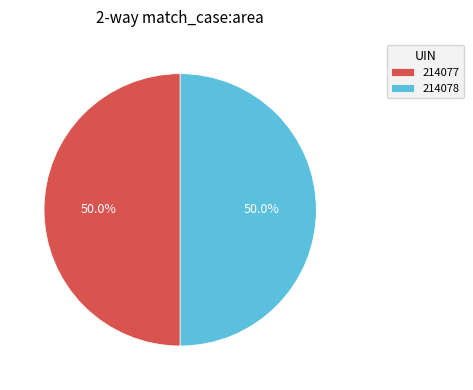

Is the sum of 214078 and 214077 greater than half?

Yes